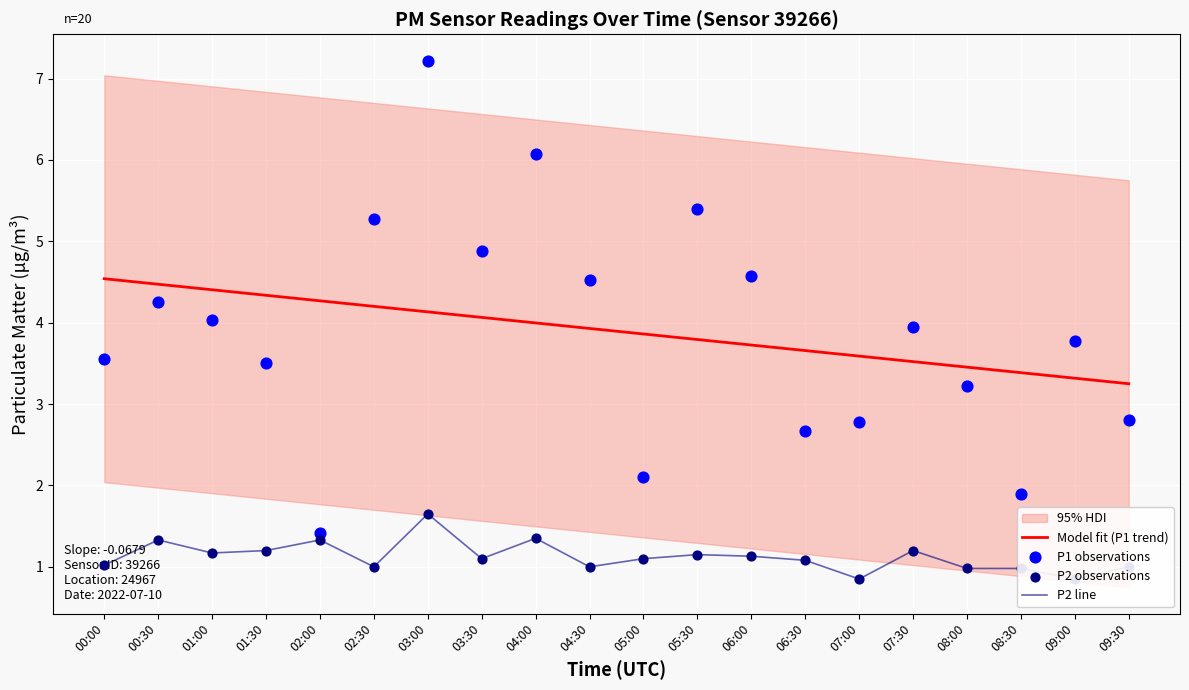

Which series has the largest total across all categories?

Model fit (P1 trend)